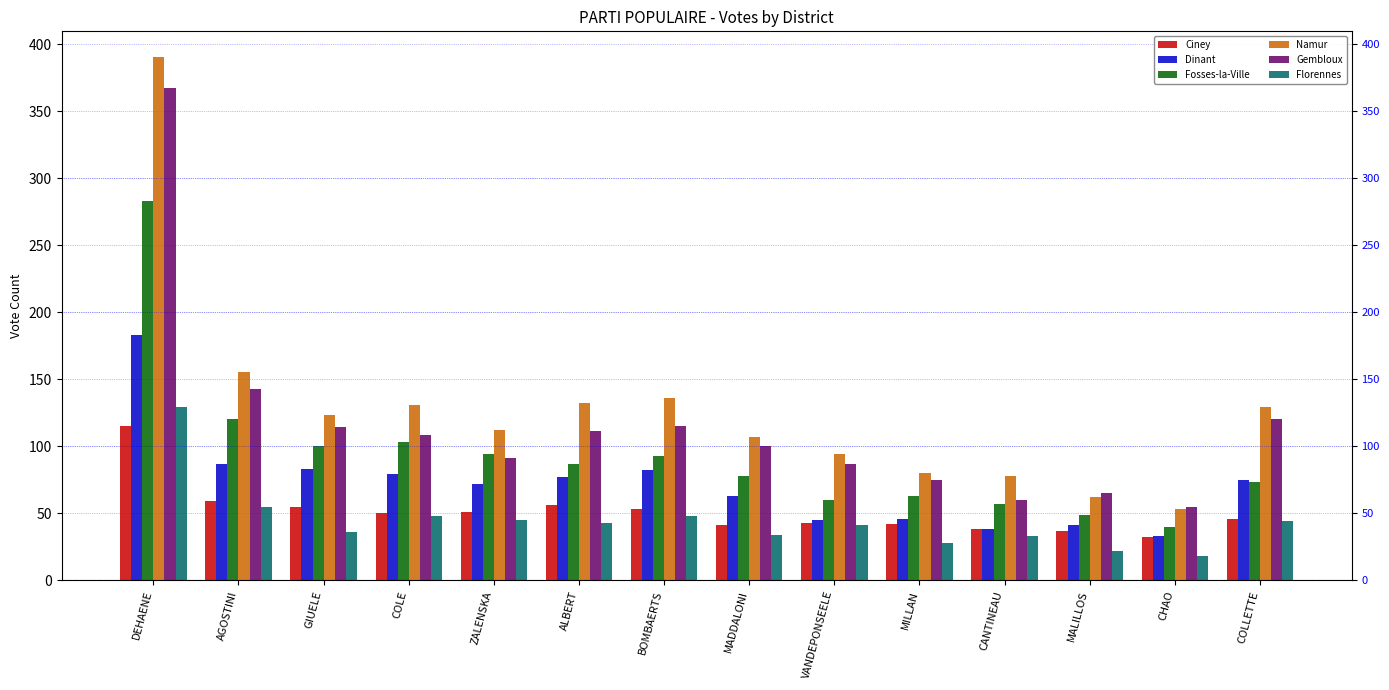

At which category is the sum across all series the highest?

DEHAENE